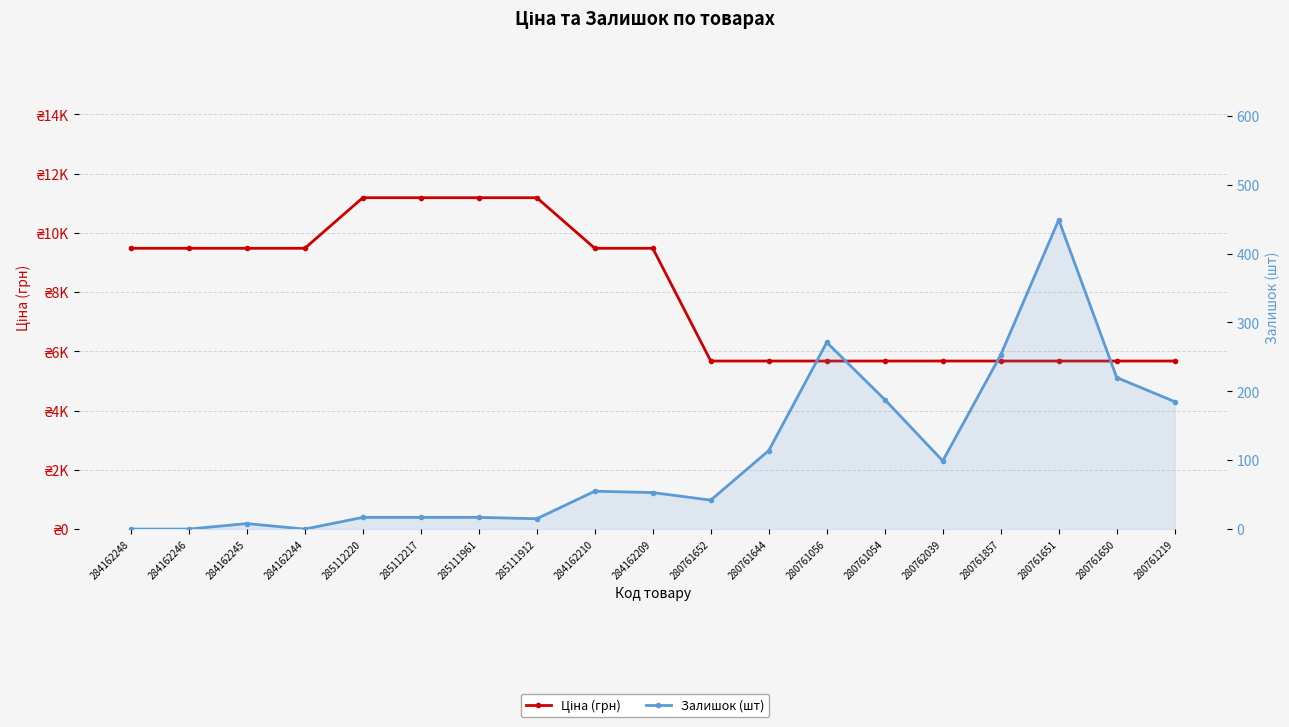

True or false: Ціна (грн) has more than 2 points higher than both neighbors.

False